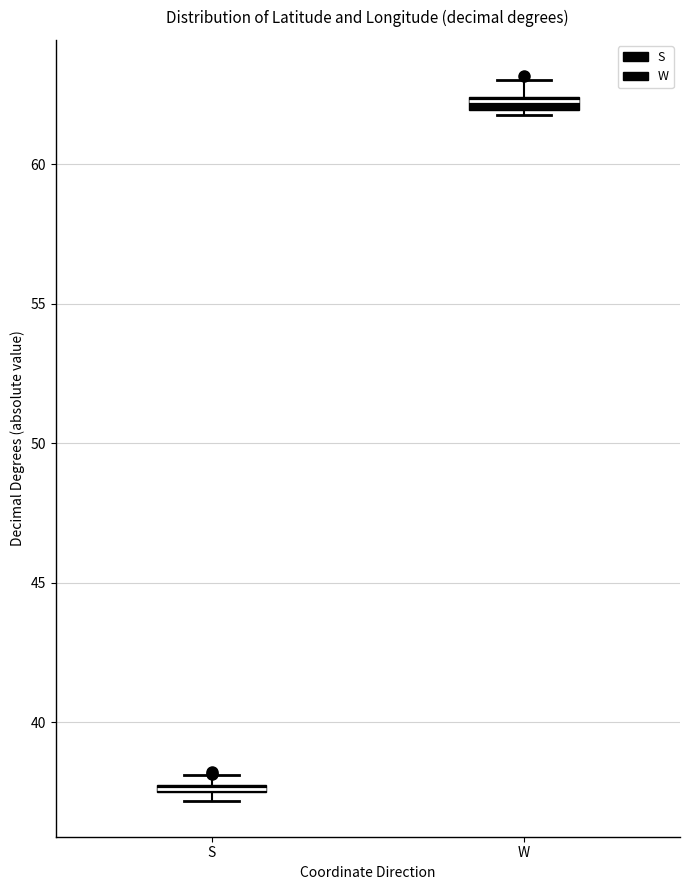

Where is the upper edge of the box for S on the y-axis? The values are not printed on the chart, so give them approximately, as read against the axis.

38.0